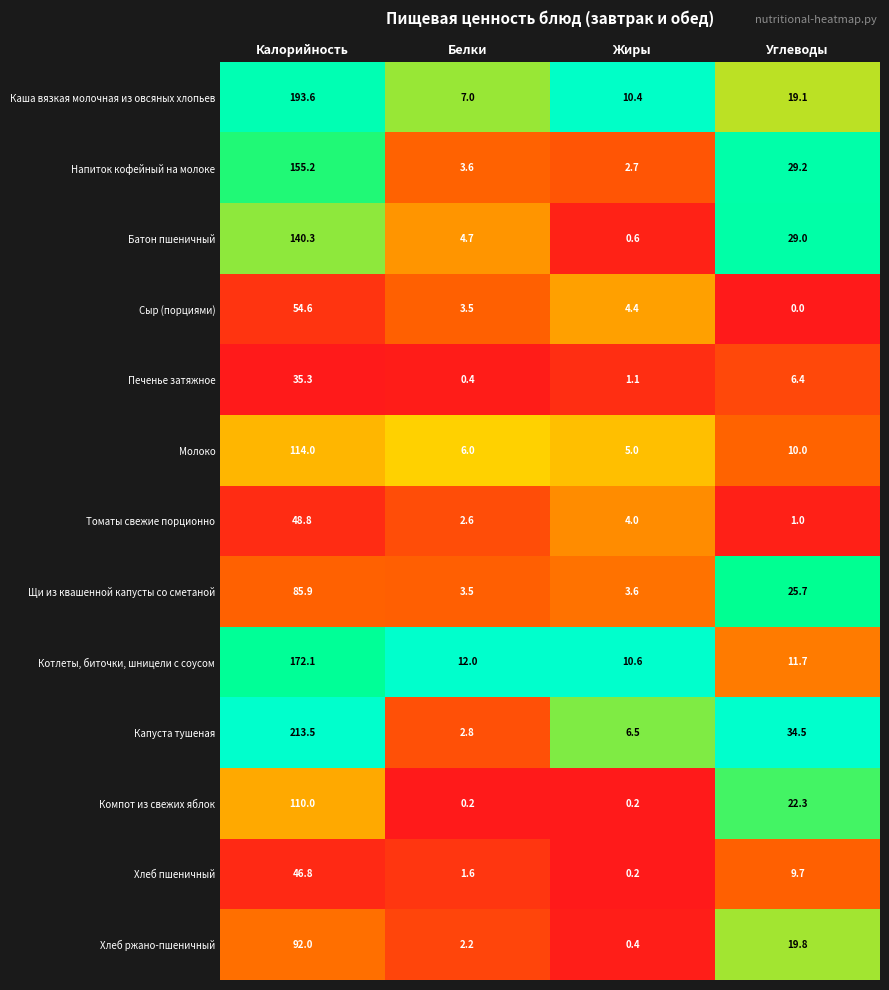

True or false: Котлеты, биточки, шницели с соусом has a value of 12.0 at Белки.

True